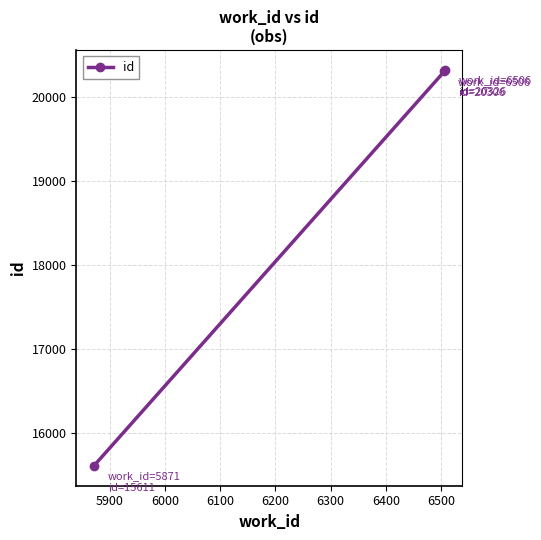

What is the smallest value displayed?

15611